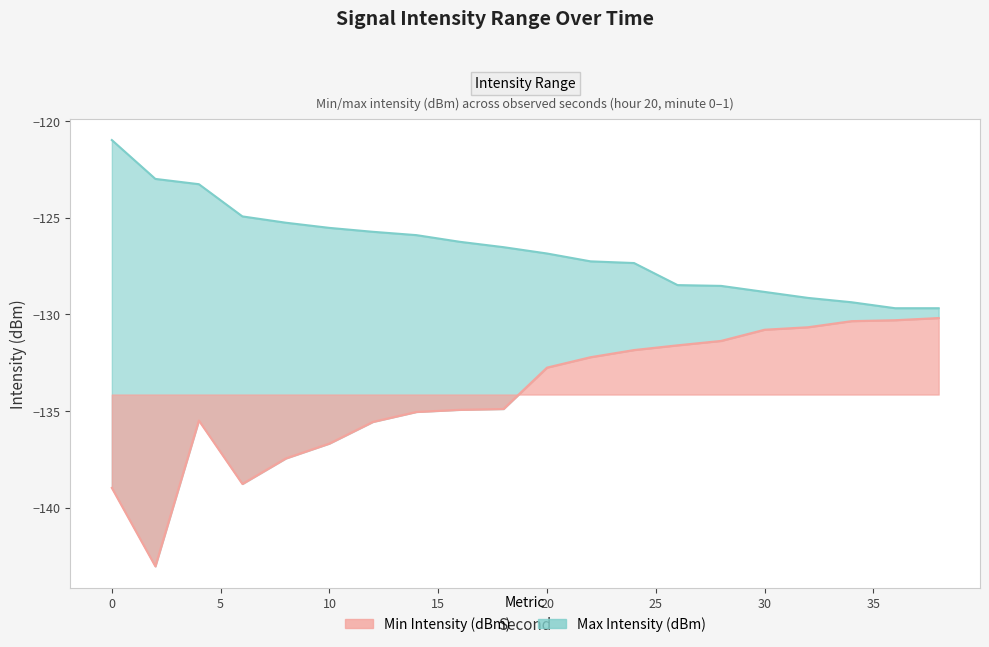

List the labels in order of Min Intensity (dBm) value, smallest first.

2, 0, 6, 8, 10, 12, 4, 14, 16, 18, 20, 22, 24, 26, 28, 30, 32, 34, 36, 38